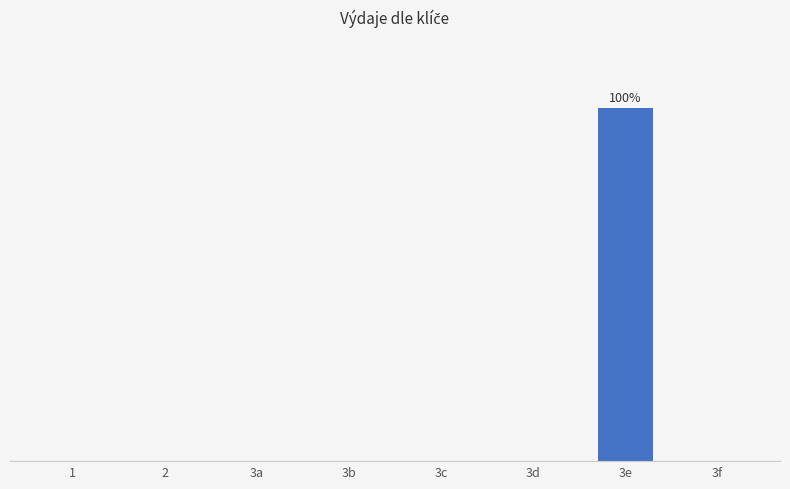

What position from the right is 3e?

2